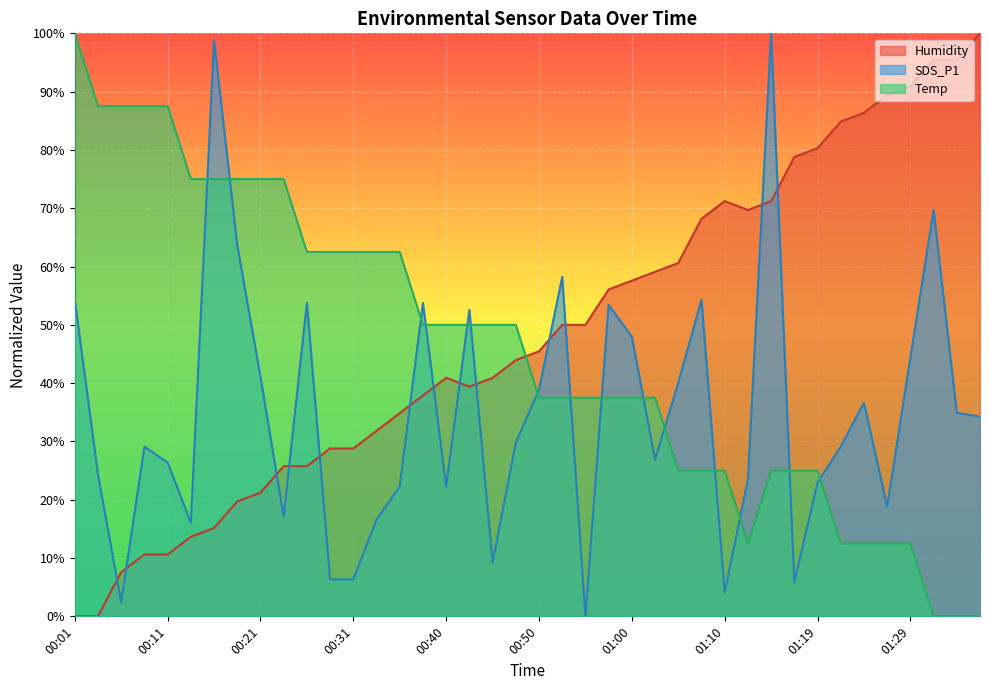

Which series has the largest total across all categories?

Humidity